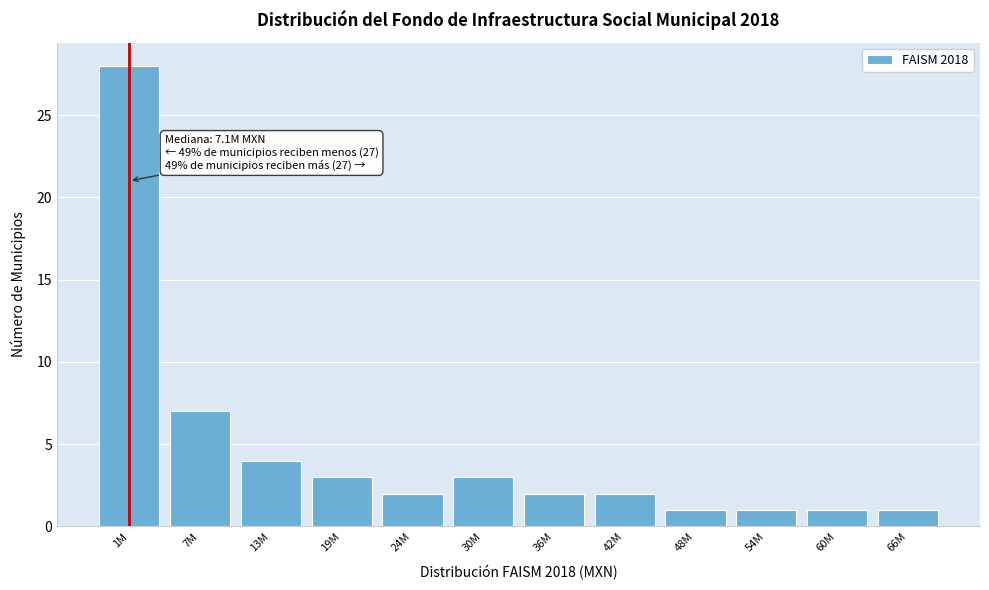

Reading left to right, what are all the values shown in this chart?

28	7	4	3	2	3	2	2	1	1	1	1